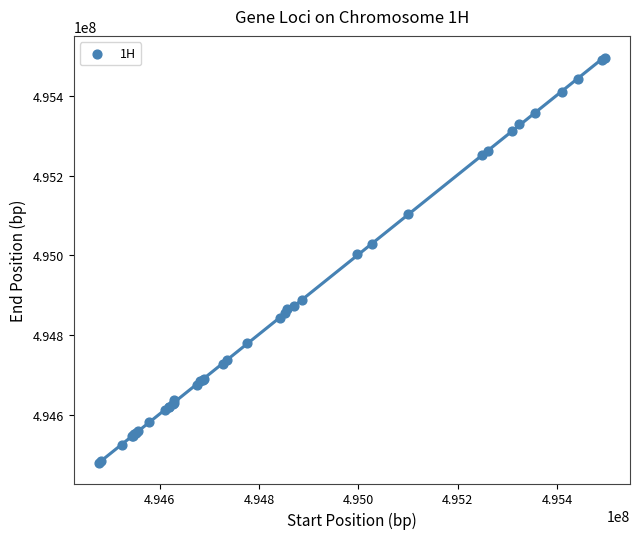

What Y value in the scatter plot is closest to 494987742?

495003054